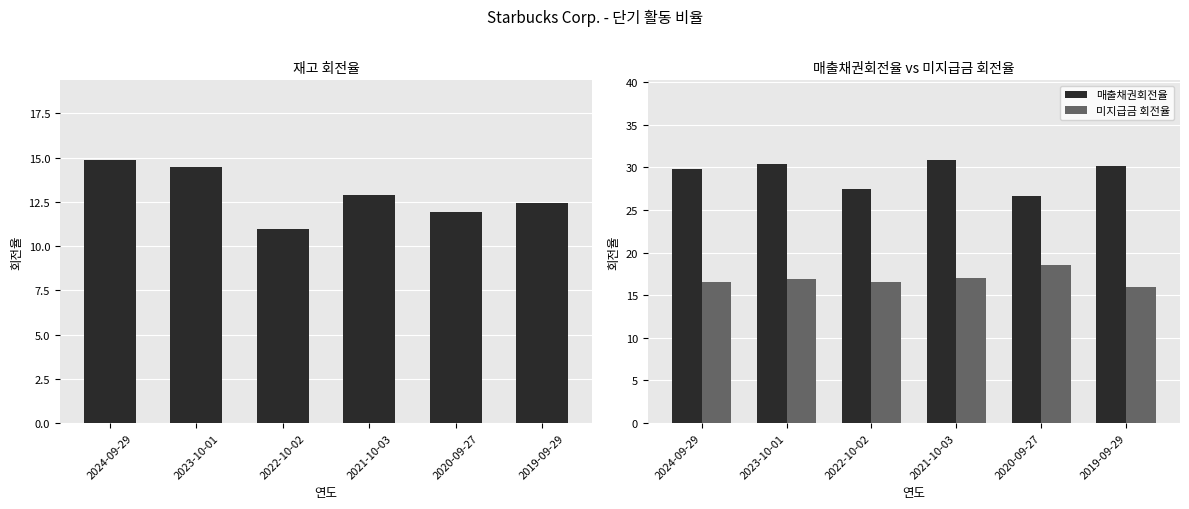

Which series has the largest total across all categories?

매출채권회전율